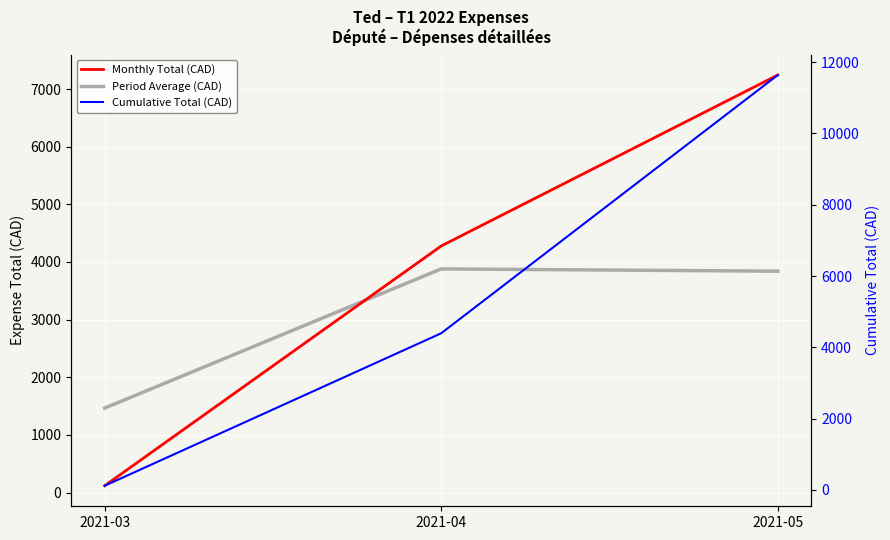

Count the number of categories in the chart.

3